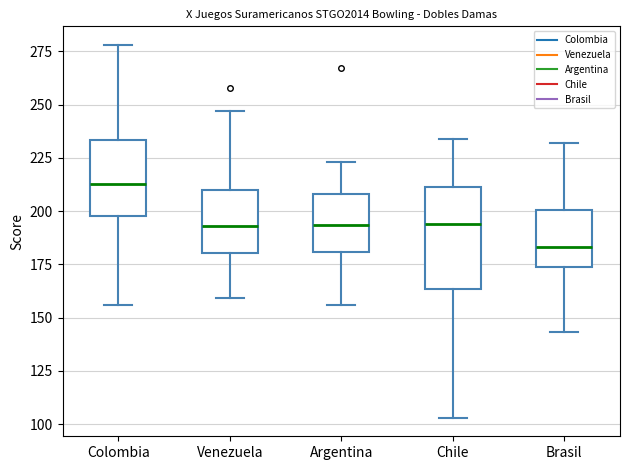

Which box's median line is the highest?

Colombia